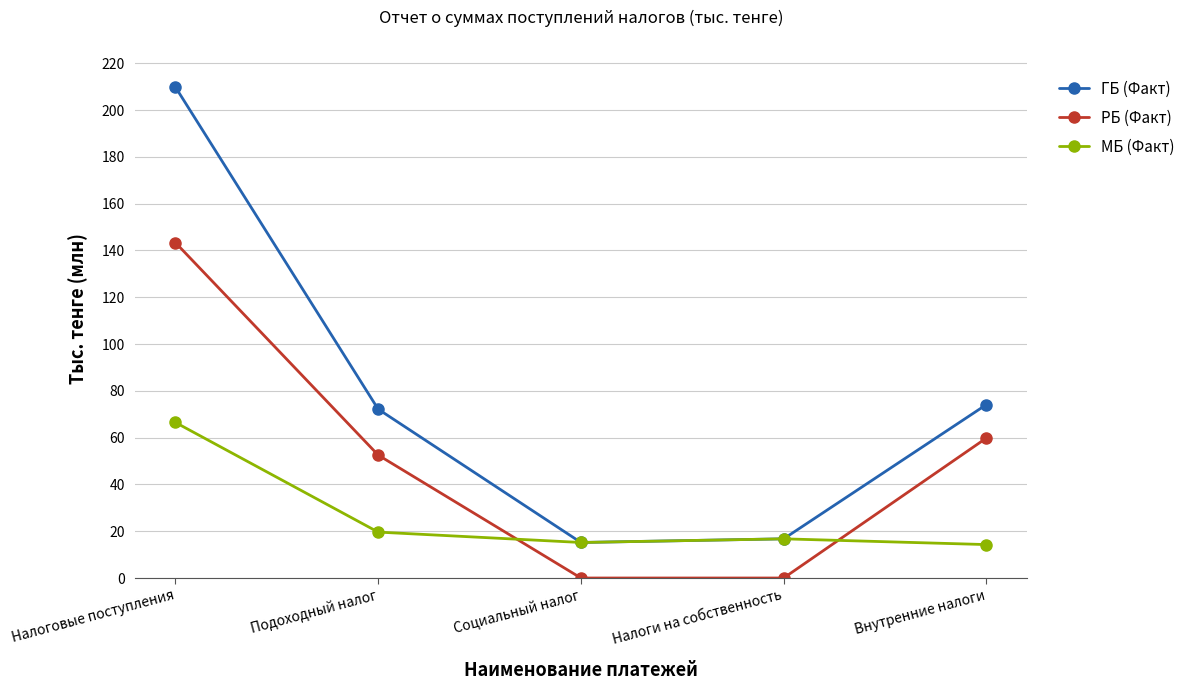

What is the difference between the maximum and second lowest values in the ГБ (Факт) series?

193102151